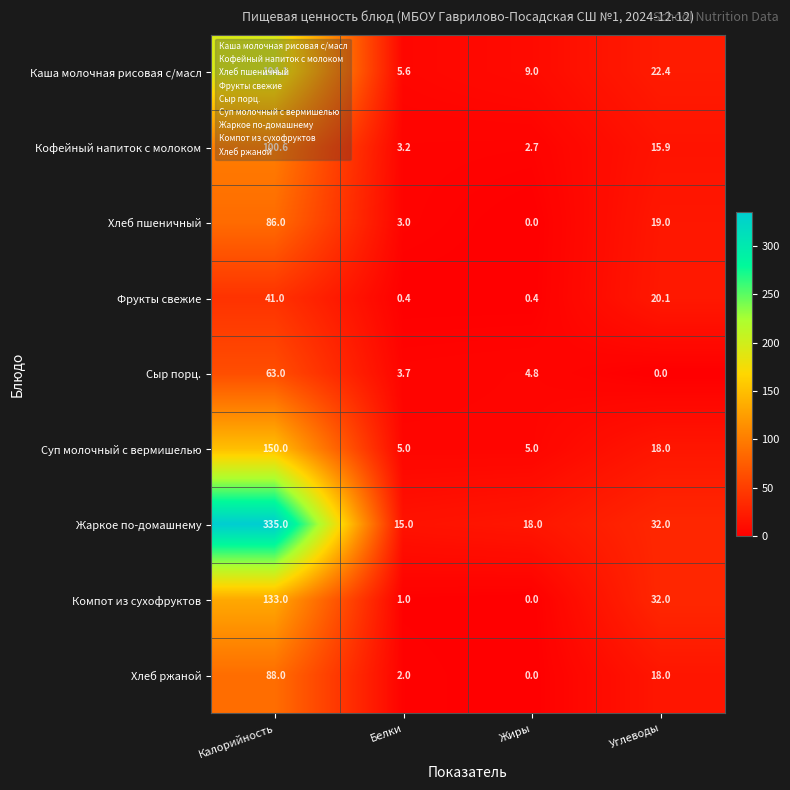

Between Белки and Жиры, which series saw the biggest shift?

Каша молочная рисовая с/масл